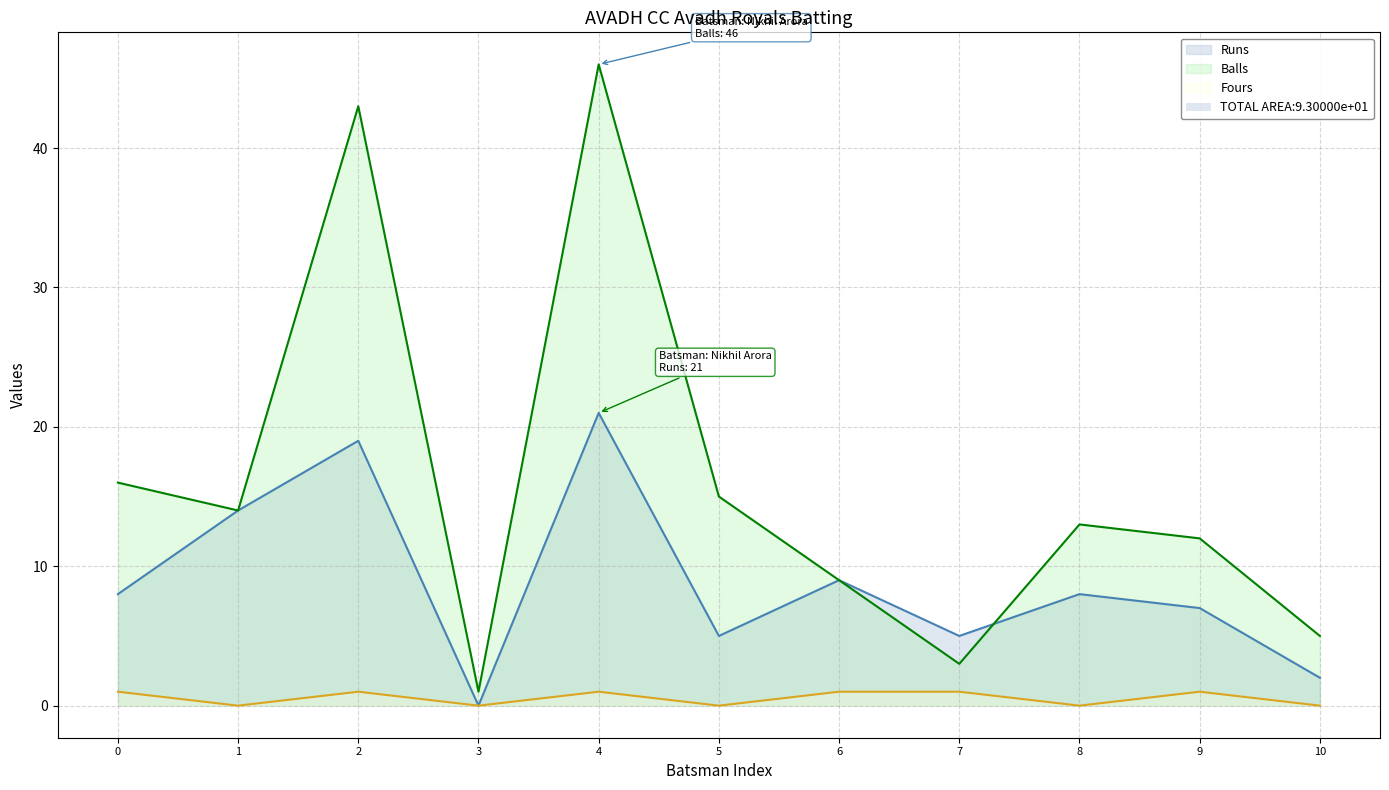

Does the chart have visible grid lines?

Yes